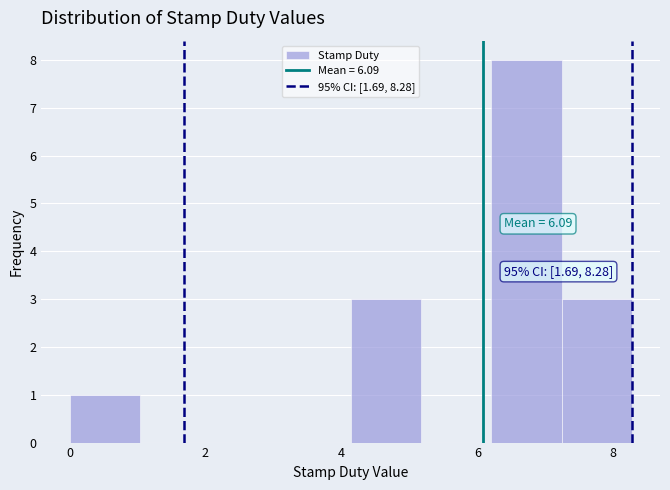

Over which range of the x-axis is the bar tallest?

6.2 to 7.2